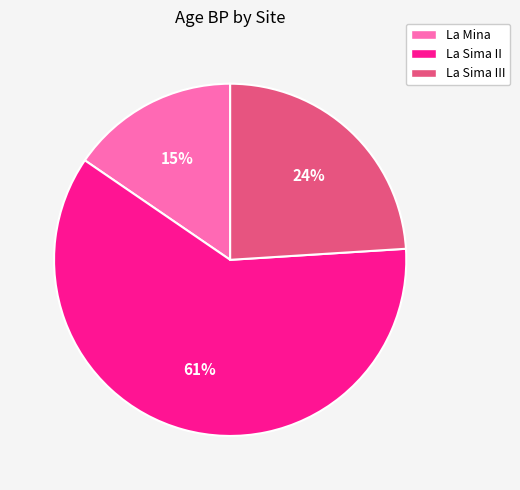

To the nearest percent, what is the average slice percentage?

33%